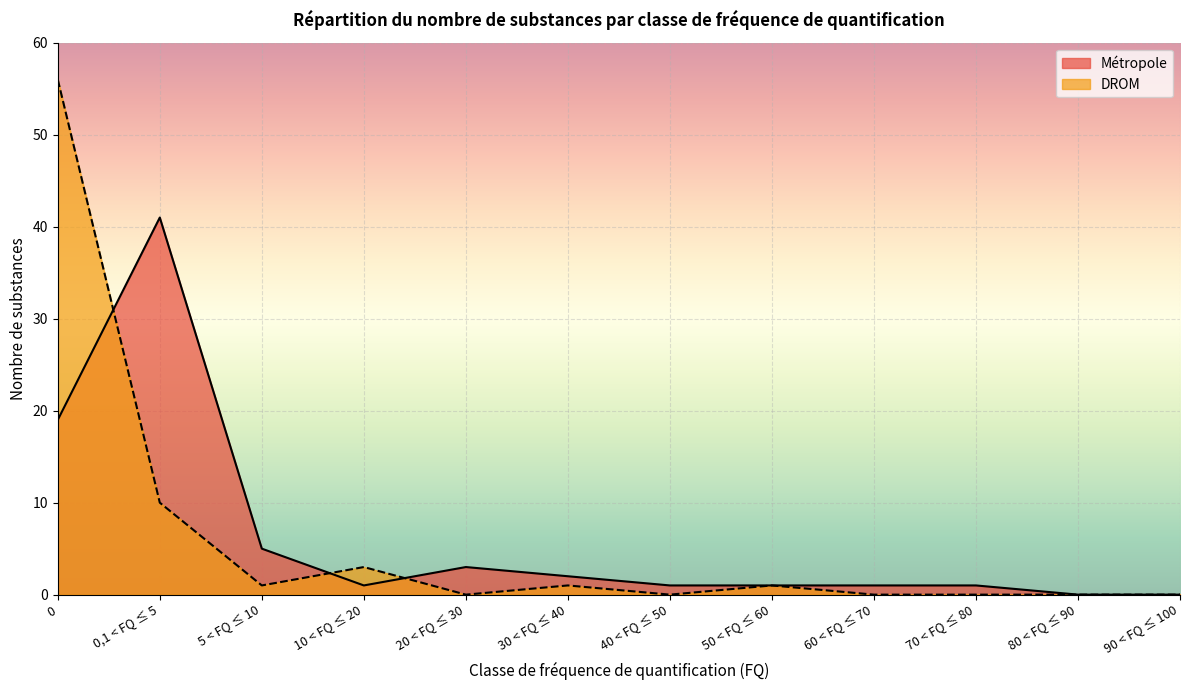

How many lines are shown in the chart?

2